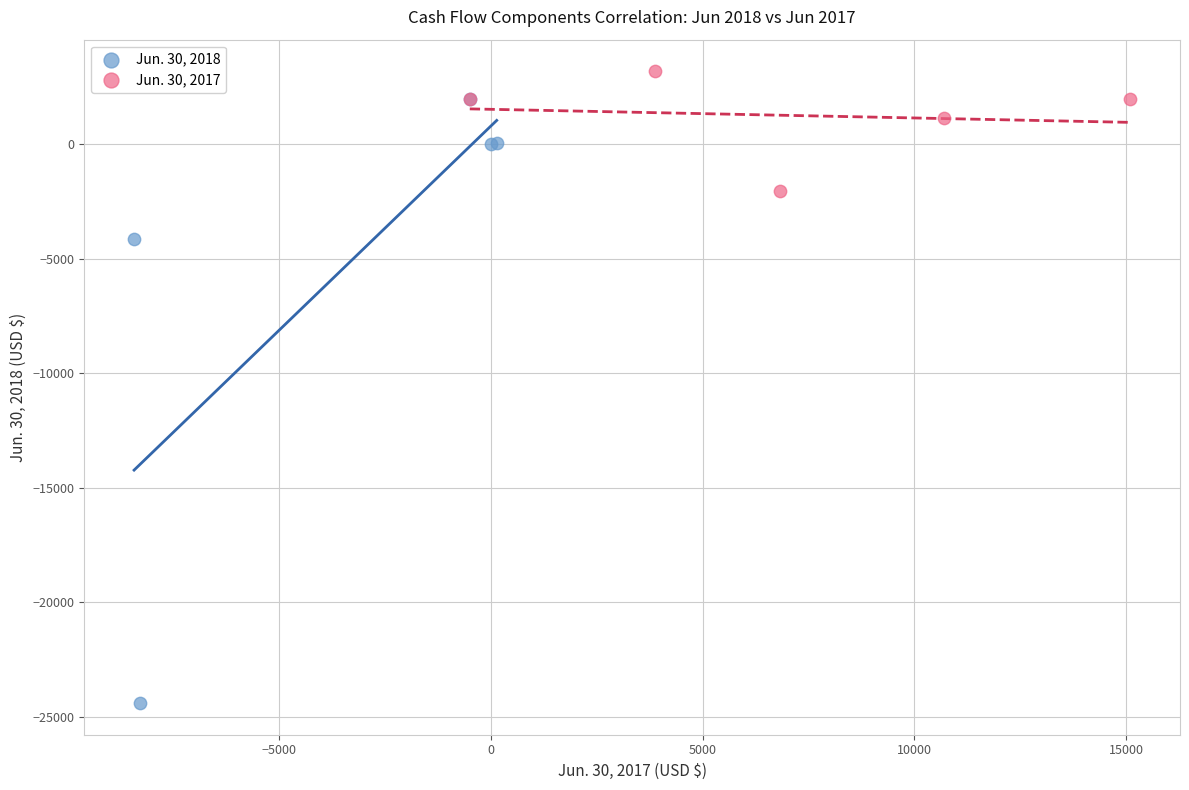

Which series reaches the maximum Y coordinate?

Jun. 30, 2017